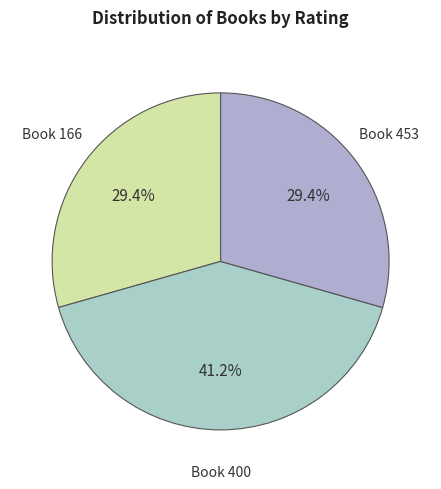

What is the ratio of the value at Book 166 to the value at Book 400?

0.7